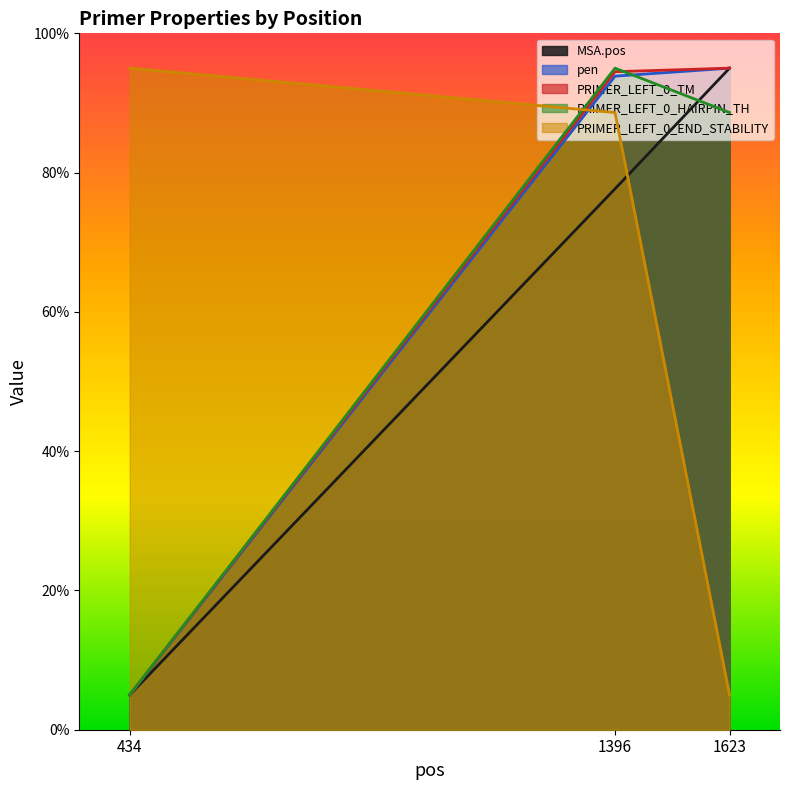

Is the value of PRIMER_LEFT_0_END_STABILITY at 1396 greater than the value of PRIMER_LEFT_0_HAIRPIN_TH at 1396?

No